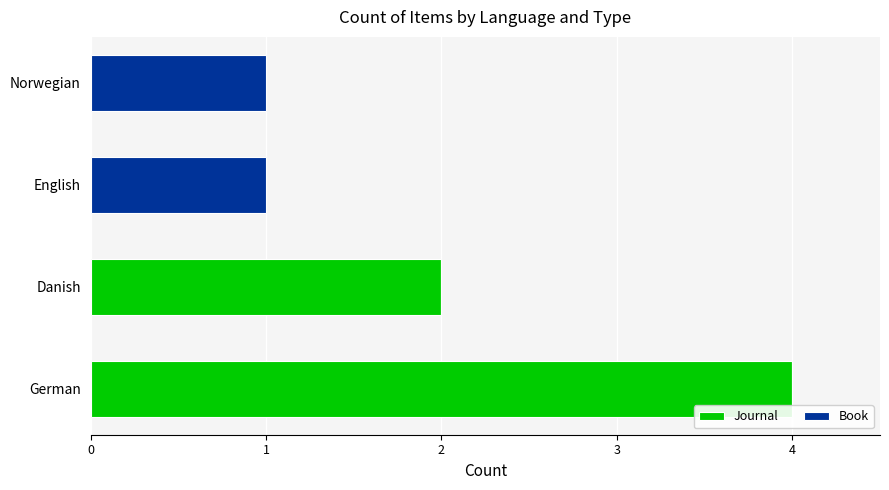

What is the approximate value of Journal at German?

4